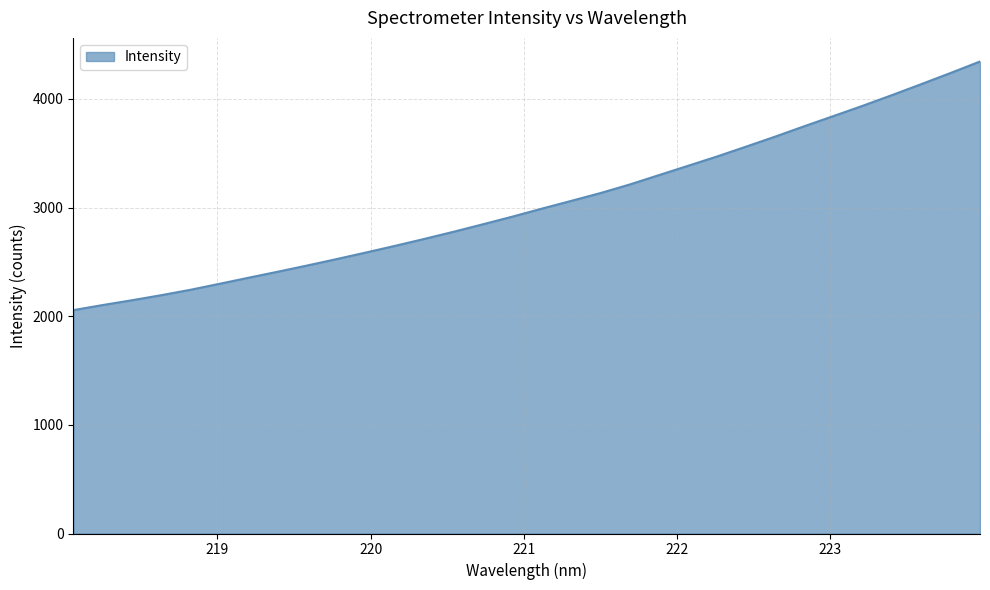

What is the smallest value displayed?

2056.6